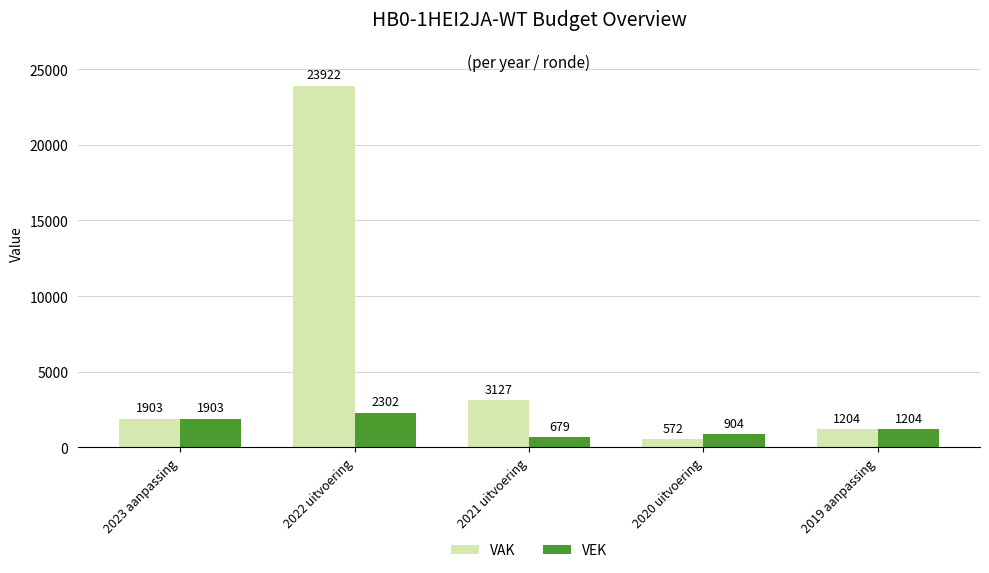

Is it true that VAK equals 572 at 2020 uitvoering?

True